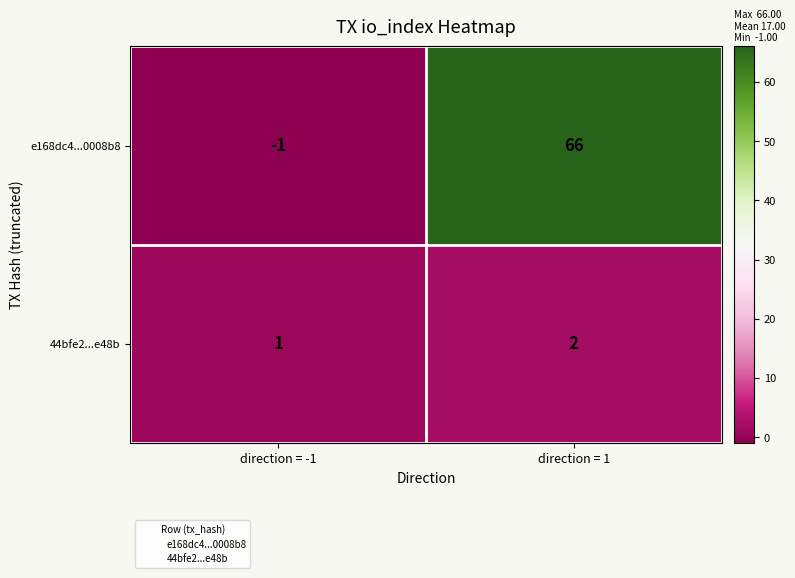

What is the spread (max minus min) of values at direction = -1?

2